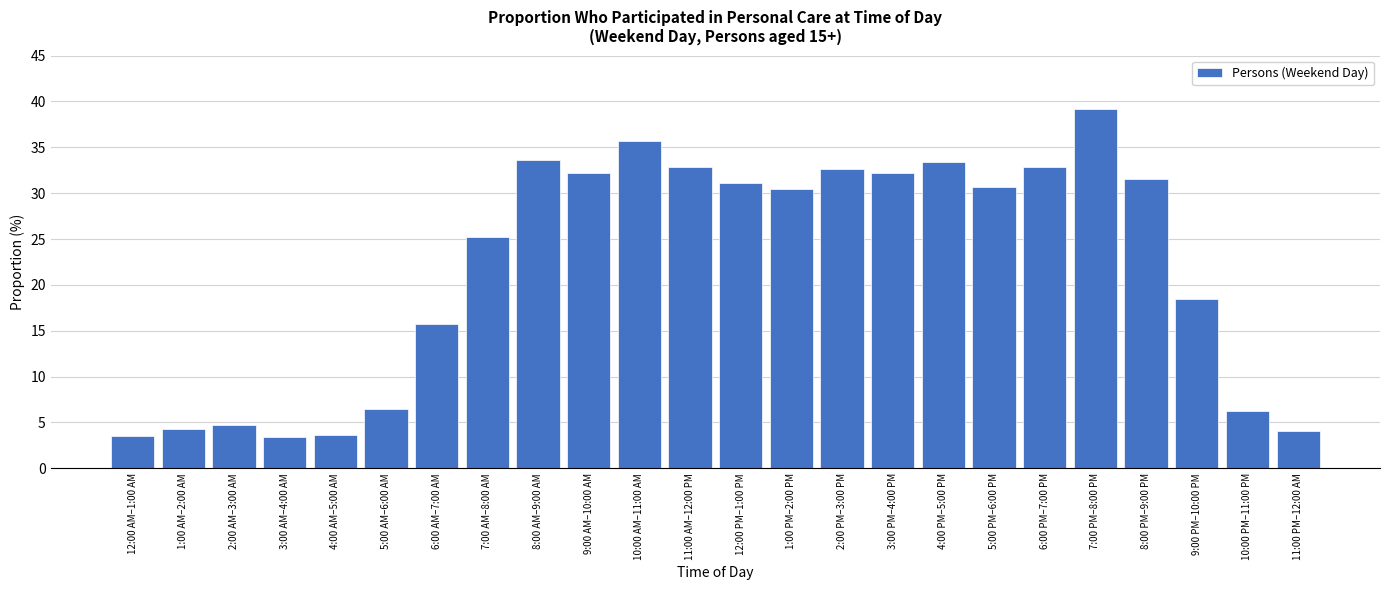

The chart shows a value of 33.4 at 4:00 PM–5:00 PM. True or false?

True